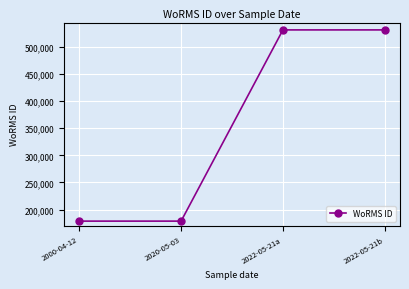

Reading left to right, list all the values displayed in this chart.

178628	178628	531445	531445